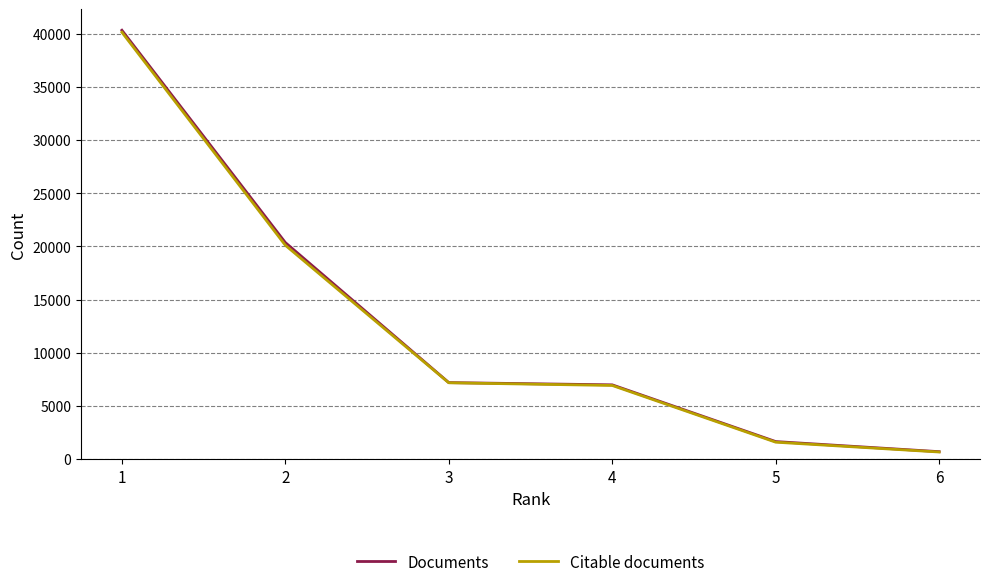

What is the maximum value for Citable documents?

40139